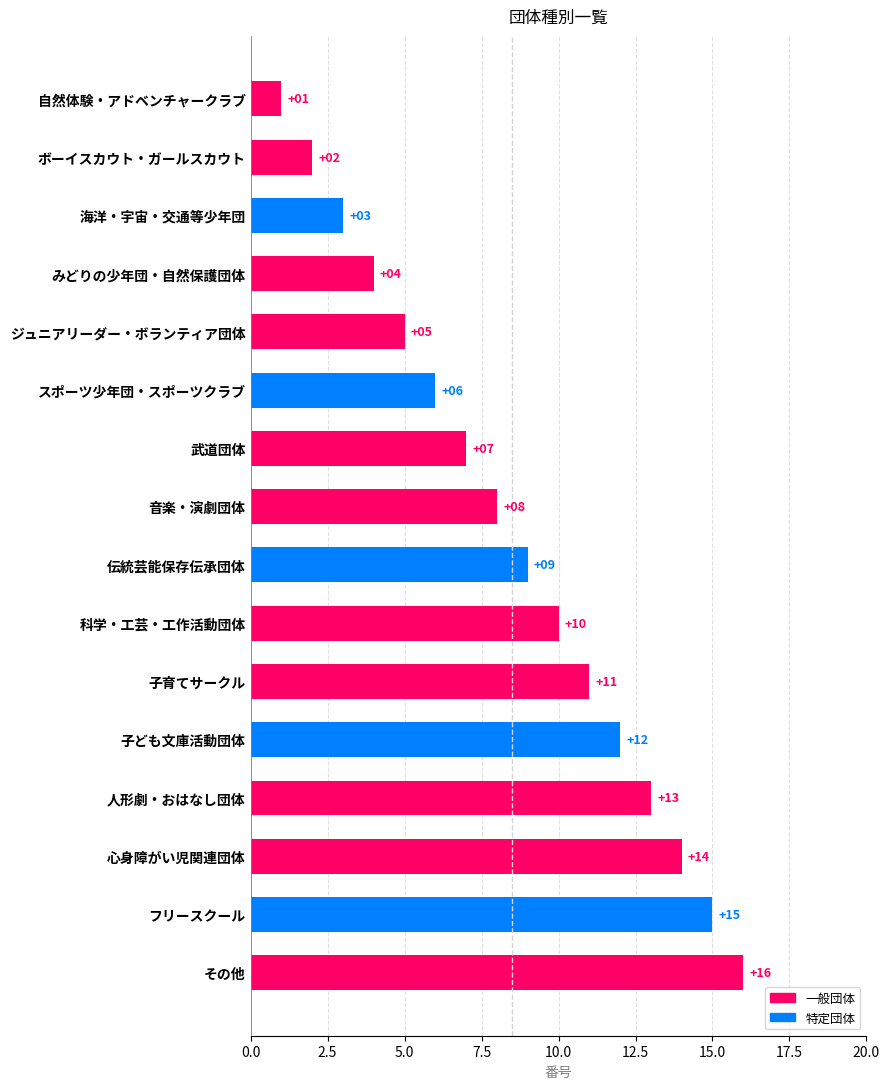

How many categories are shown in the chart?

16